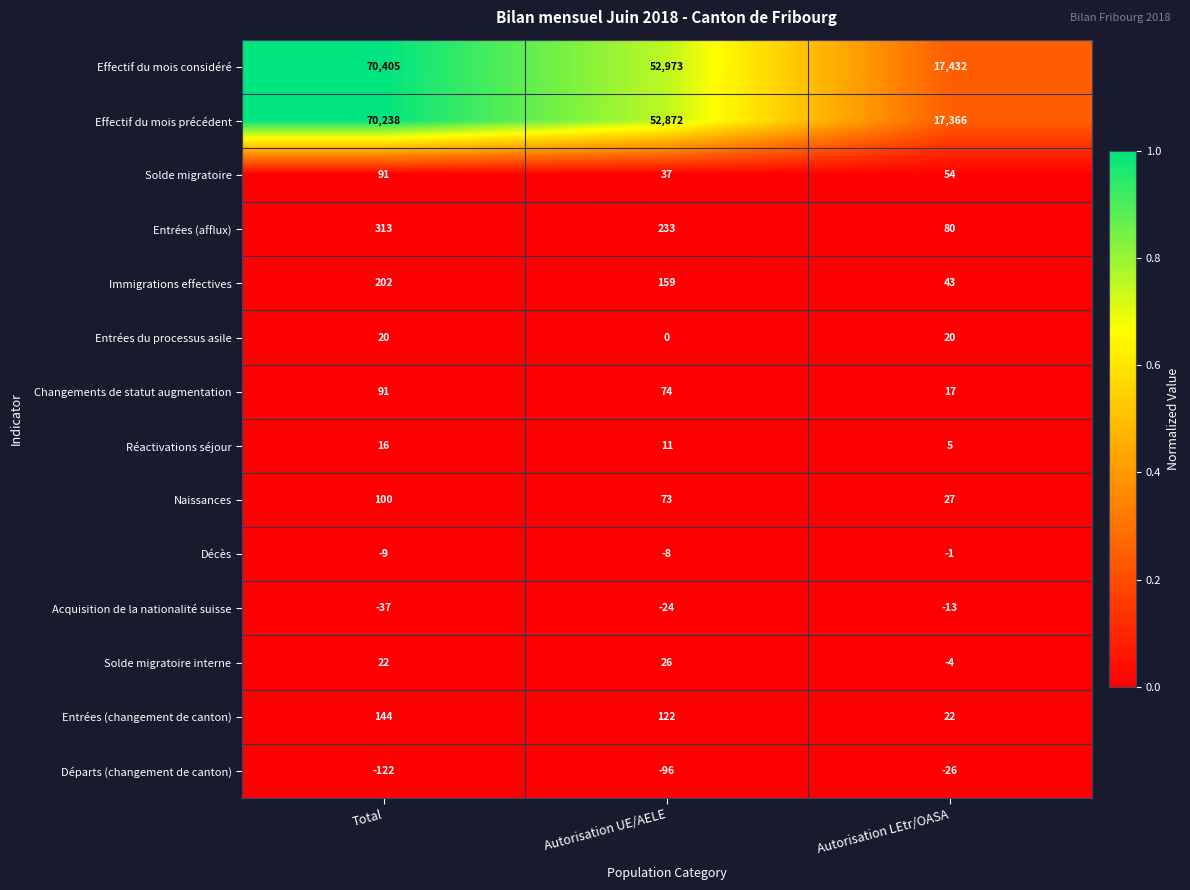

True or false: Départs (changement de canton) has a value of -26 at Autorisation LEtr/OASA.

True